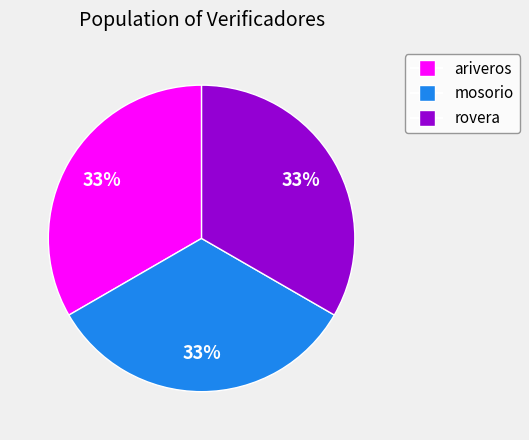

Combined, do rovera and ariveros account for over 50%?

Yes